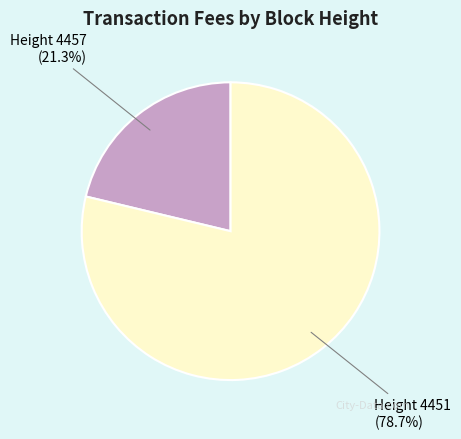

Does any single category account for the majority?

Yes